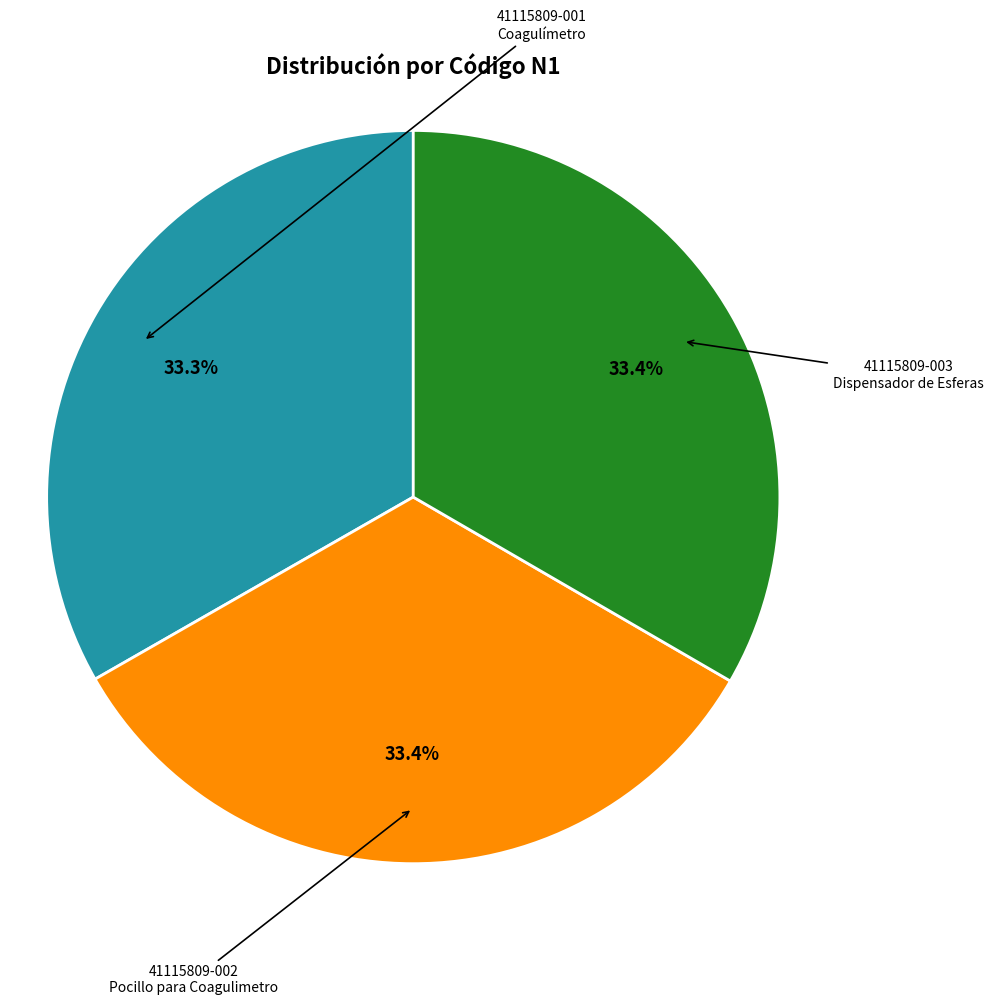

Is 41115809-002 the majority of the pie?

No